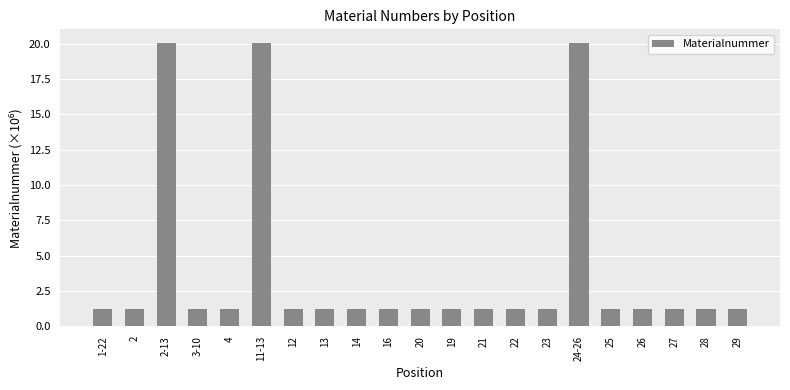

What is the label of the 17th bar from the left?

25